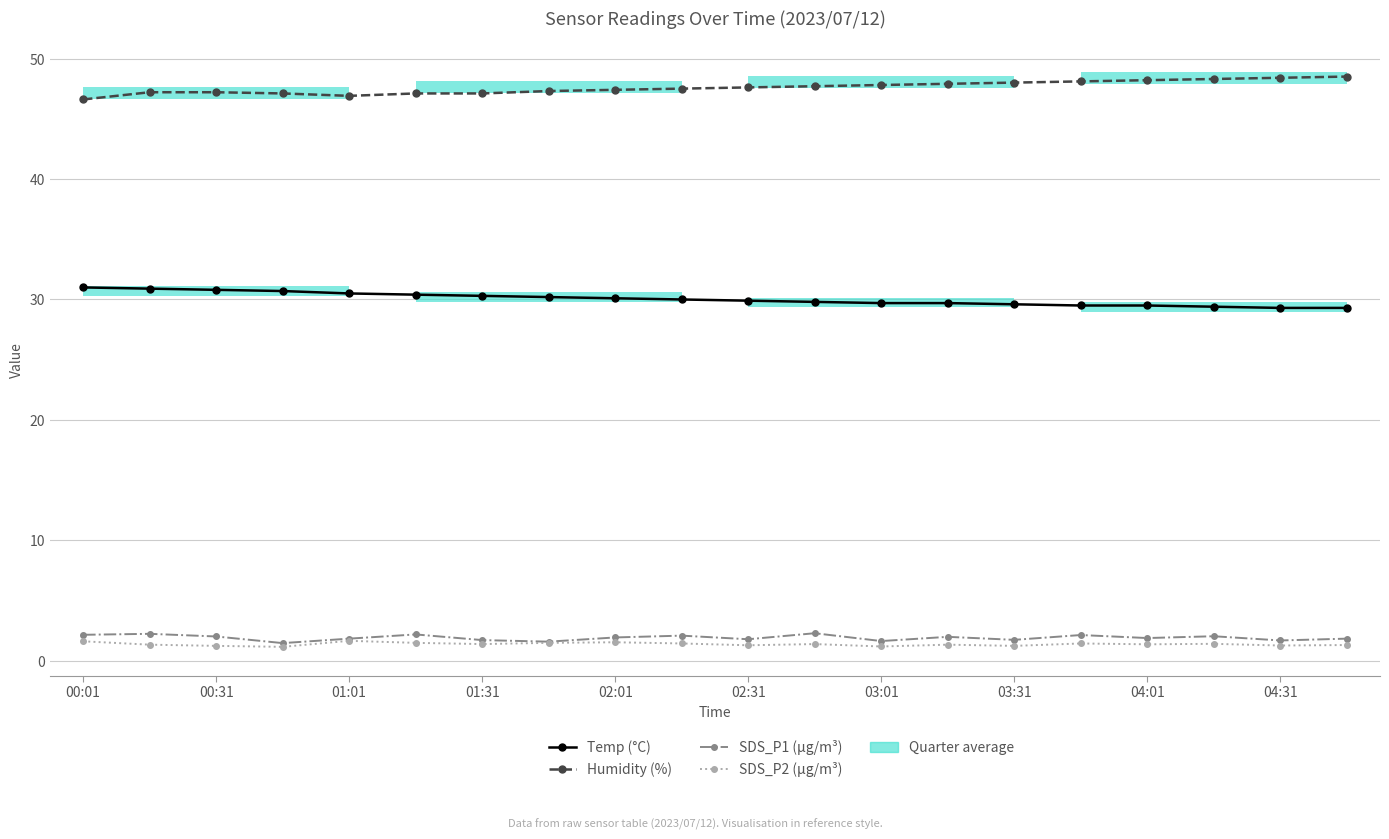

The SDS_P1 series shows 1.7 at 04:31. True or false?

True